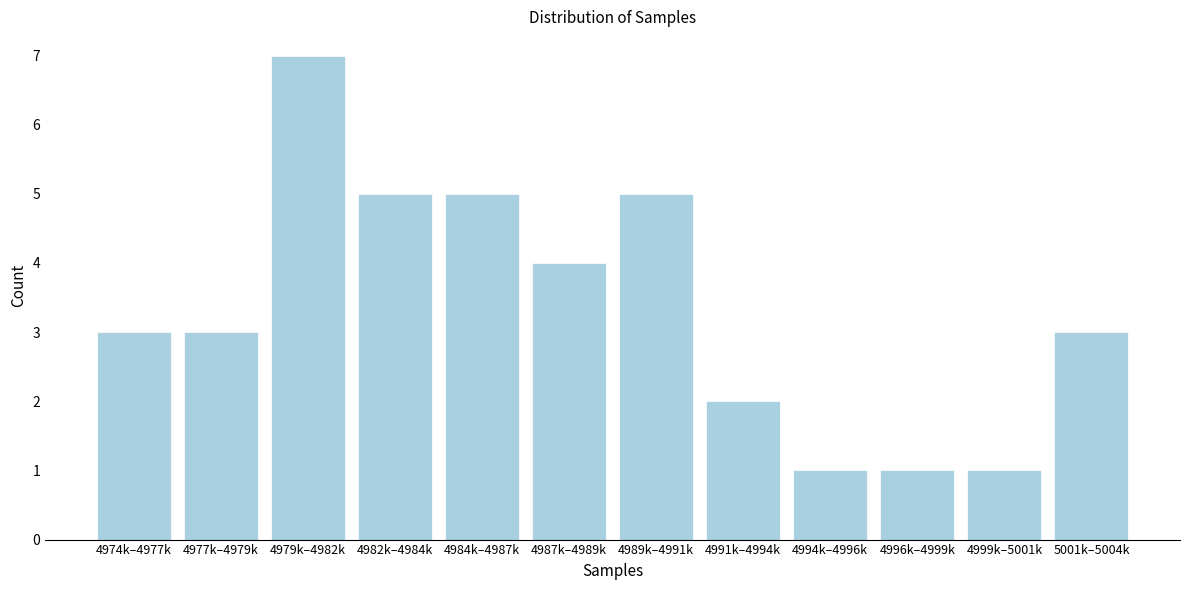

Reading right to left, what are all the values shown in this chart?

5001k–5004k=3	4999k–5001k=1	4996k–4999k=1	4994k–4996k=1	4991k–4994k=2	4989k–4991k=5	4987k–4989k=4	4984k–4987k=5	4982k–4984k=5	4979k–4982k=7	4977k–4979k=3	4974k–4977k=3